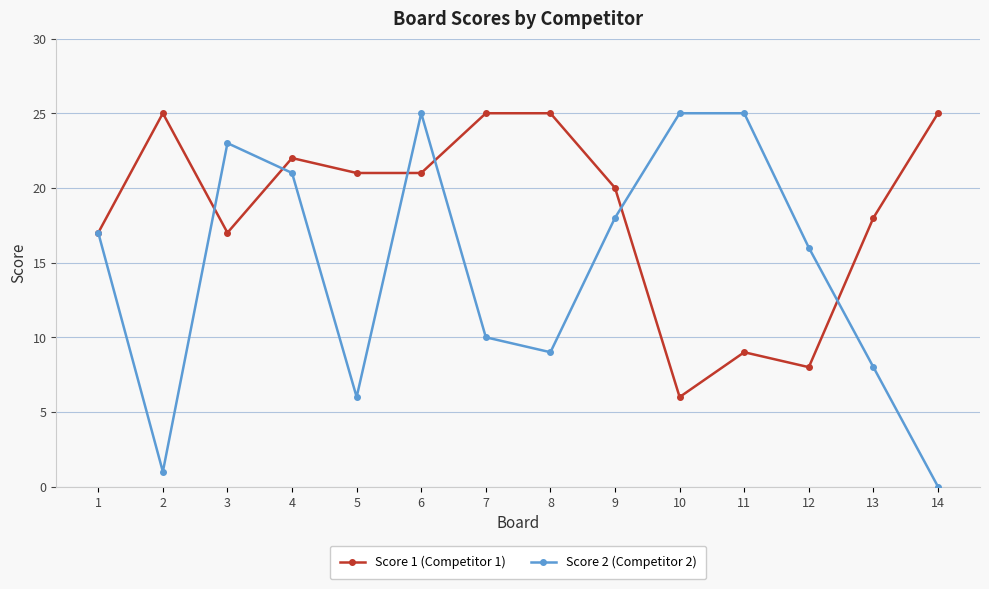

True or false: Score 1 (Competitor 1) and Score 2 (Competitor 2) cross at least once.

True